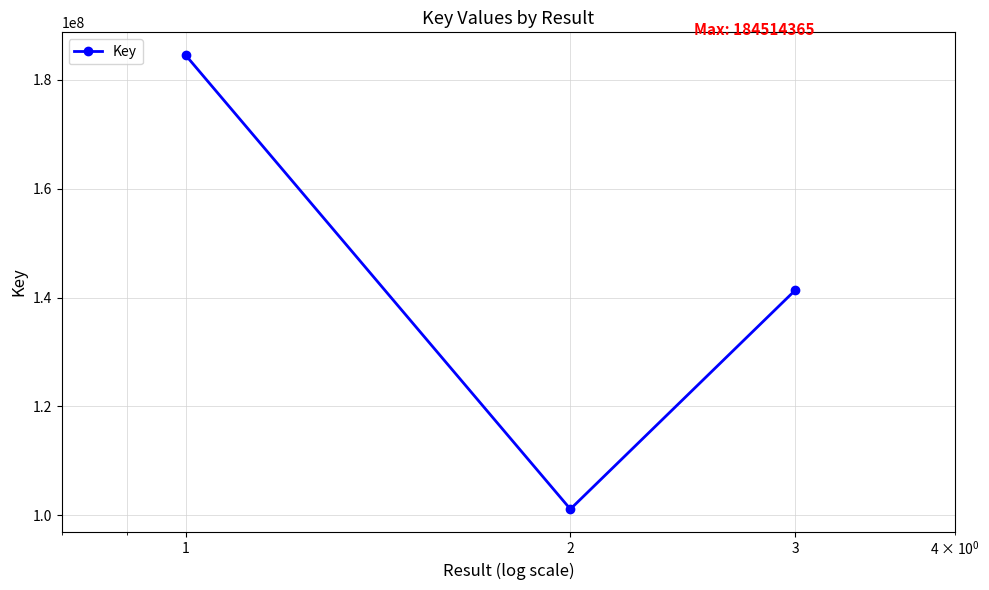

What is the value of the 1st point from the left?

184514365